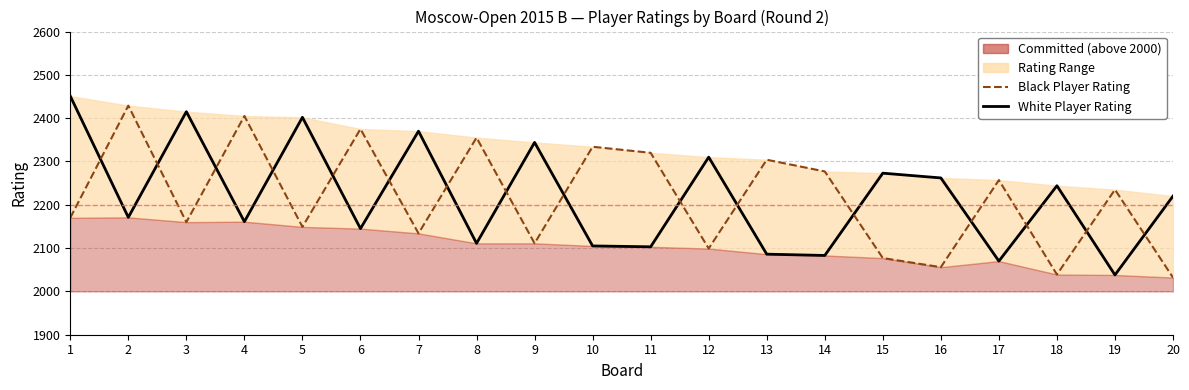

The value of Black Player Rating at 15 is 2077. True or false?

True